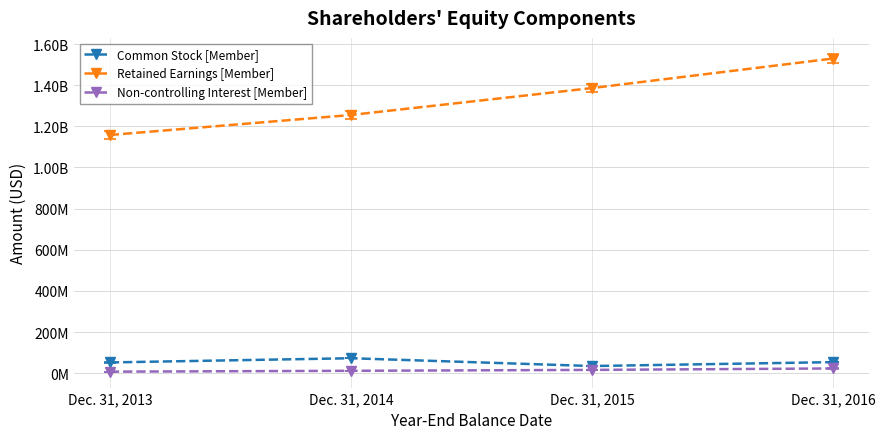

What is the difference between the maximum and second lowest values in the Retained Earnings [Member] series?

274506000